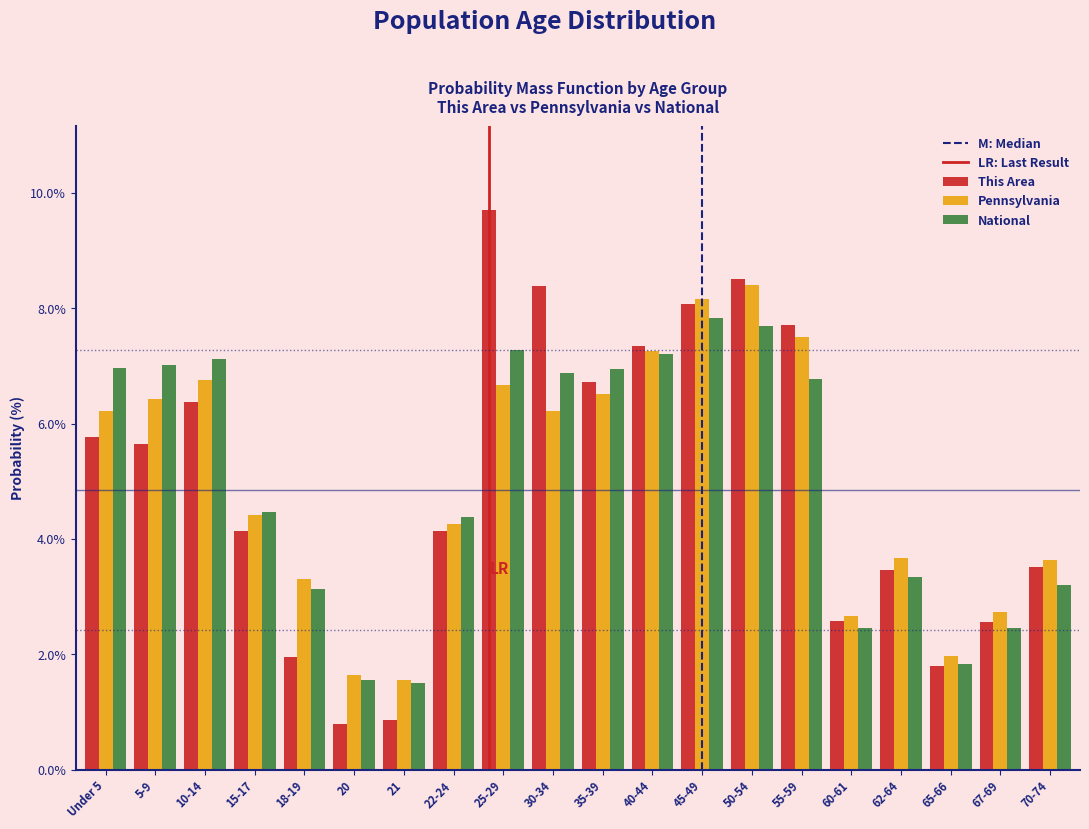

What is the average value of the National series?

5.0